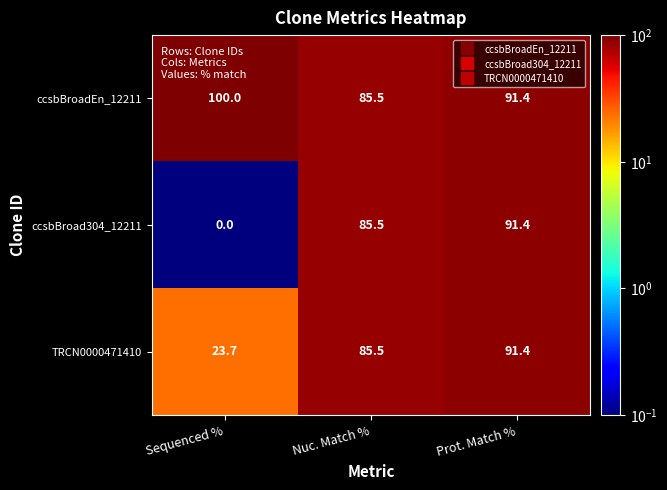

What is the maximum value for TRCN0000471410?

91.4